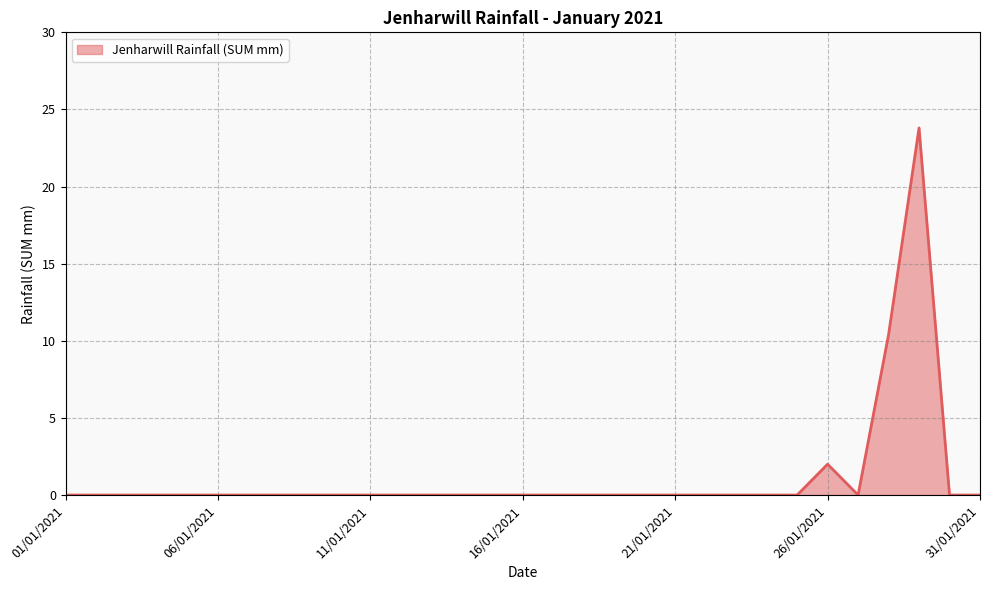

Rank the categories by value from highest to lowest.

29/01/2021, 28/01/2021, 26/01/2021, 01/01/2021, 02/01/2021, 03/01/2021, 04/01/2021, 05/01/2021, 06/01/2021, 07/01/2021, 08/01/2021, 09/01/2021, 10/01/2021, 11/01/2021, 12/01/2021, 13/01/2021, 14/01/2021, 15/01/2021, 16/01/2021, 17/01/2021, 18/01/2021, 19/01/2021, 20/01/2021, 21/01/2021, 22/01/2021, 23/01/2021, 24/01/2021, 25/01/2021, 27/01/2021, 30/01/2021, 31/01/2021